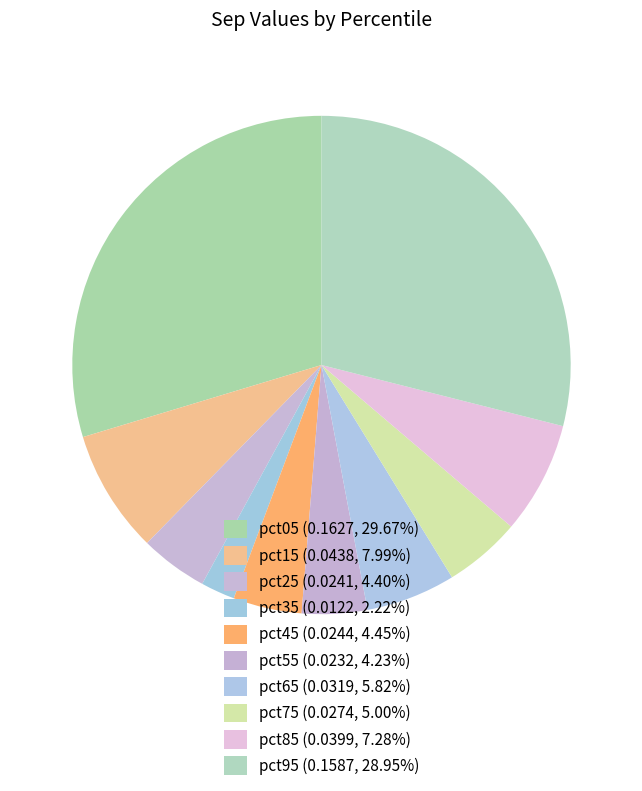

Count the number of slices in the pie.

10